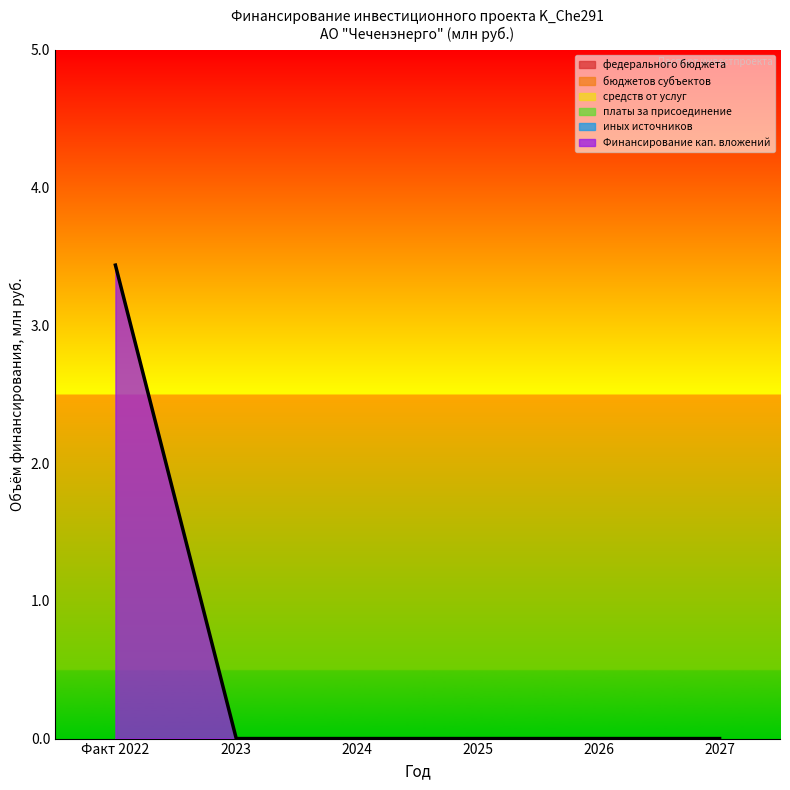

Is it true that Финансирование кап. вложений equals 0.0 at 2025?

True